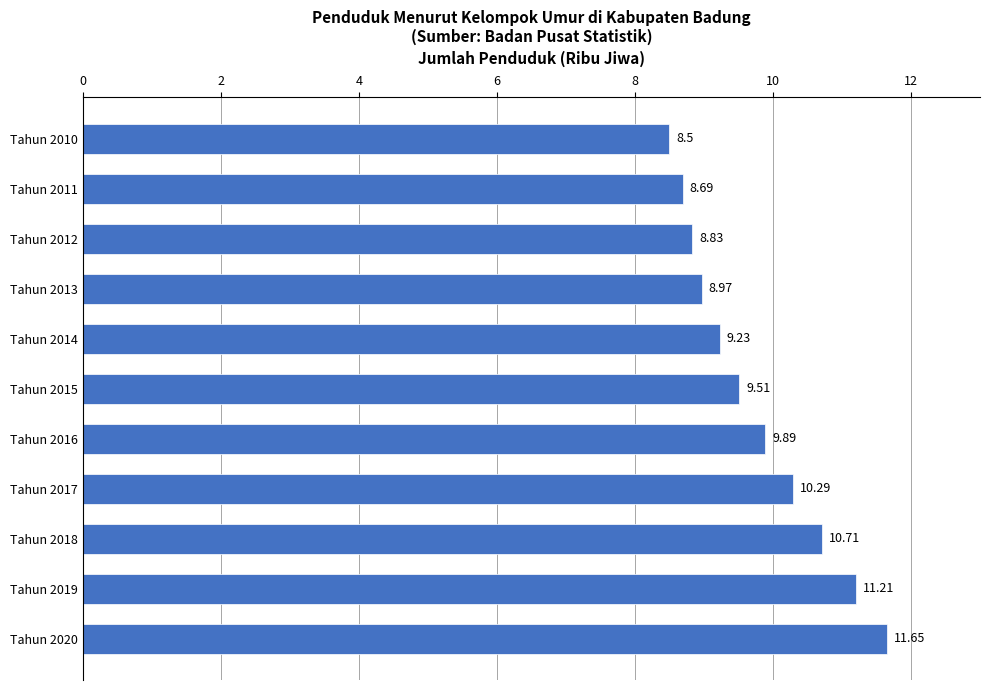

What is the change in value from Tahun 2016 to Tahun 2013?

-0.9